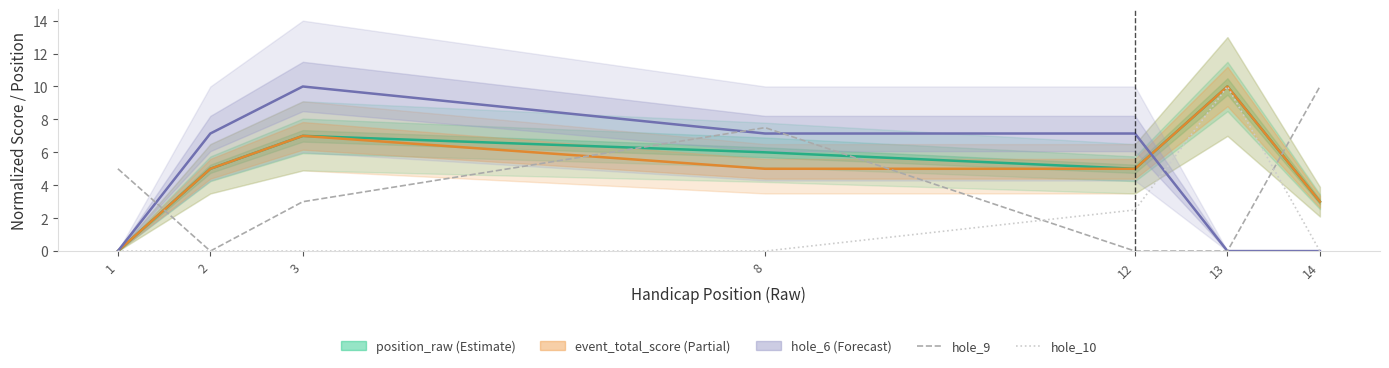

At how many categories does at least one series exceed 0?

7